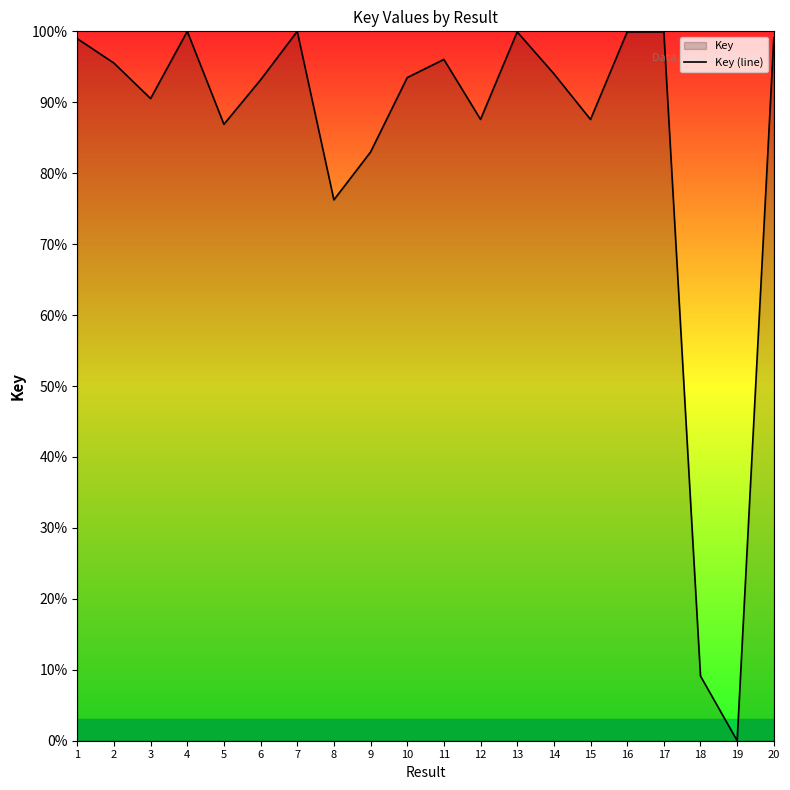

How many points are lower than both their immediate neighbors (excluding endpoints)?

6